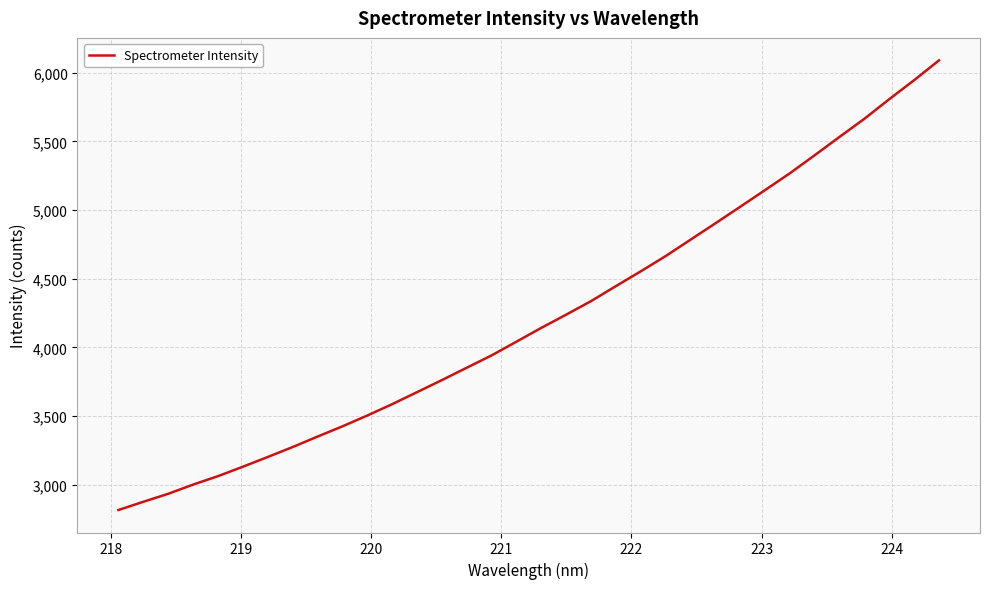

What is the difference between the maximum and minimum values?

3275.3